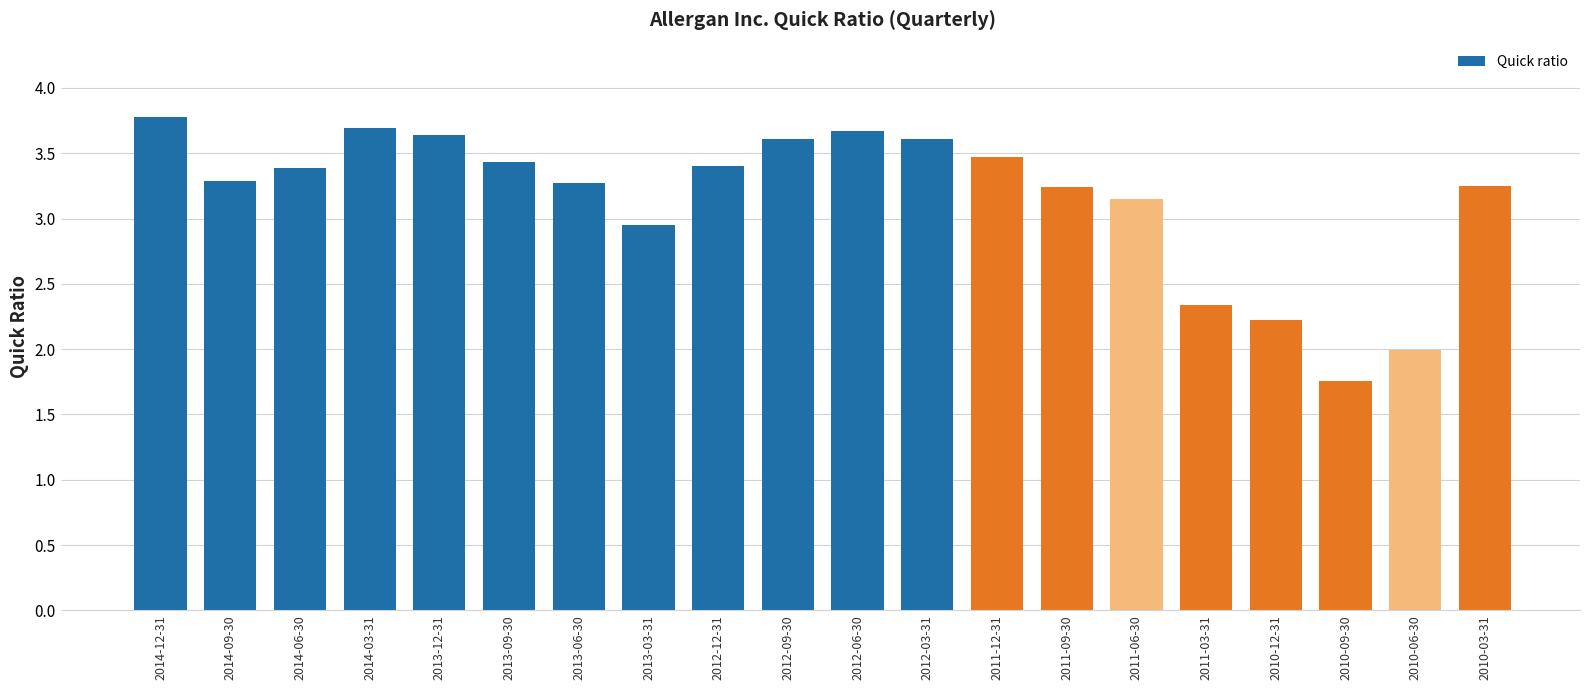

How many series are shown in this chart?

1